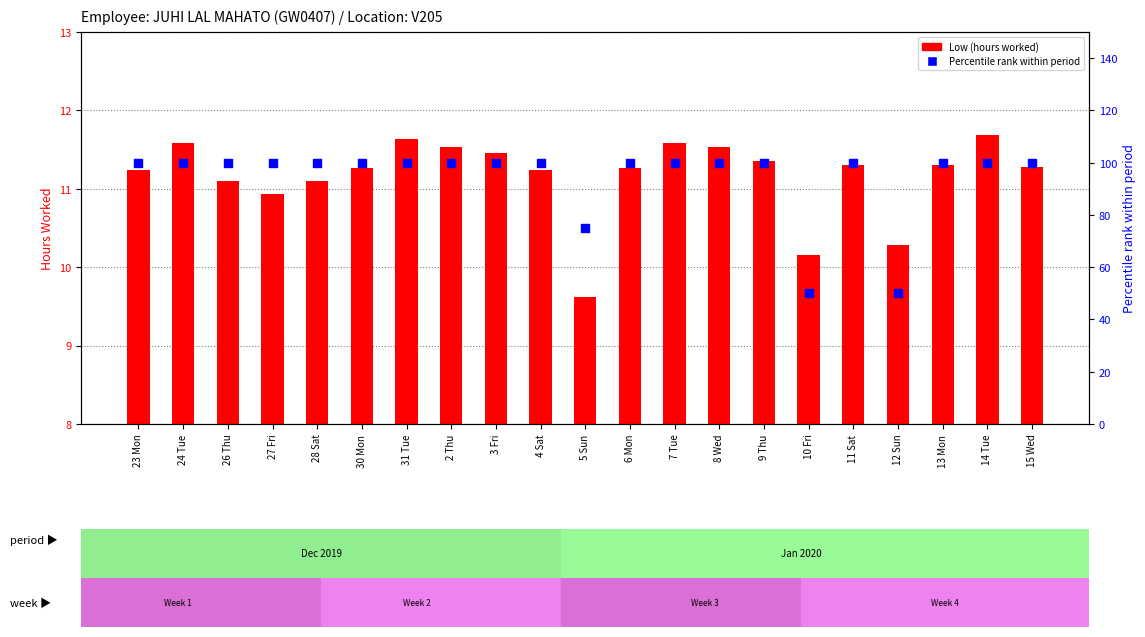

Which series contains the highest Y value?

Percentile rank